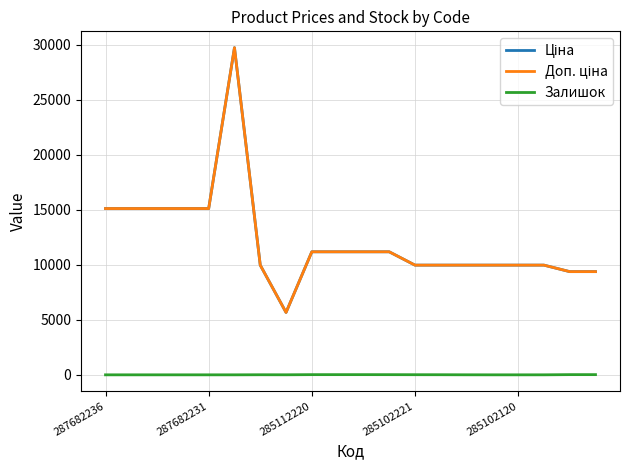

Which category has the highest value in the Ціна series?

5